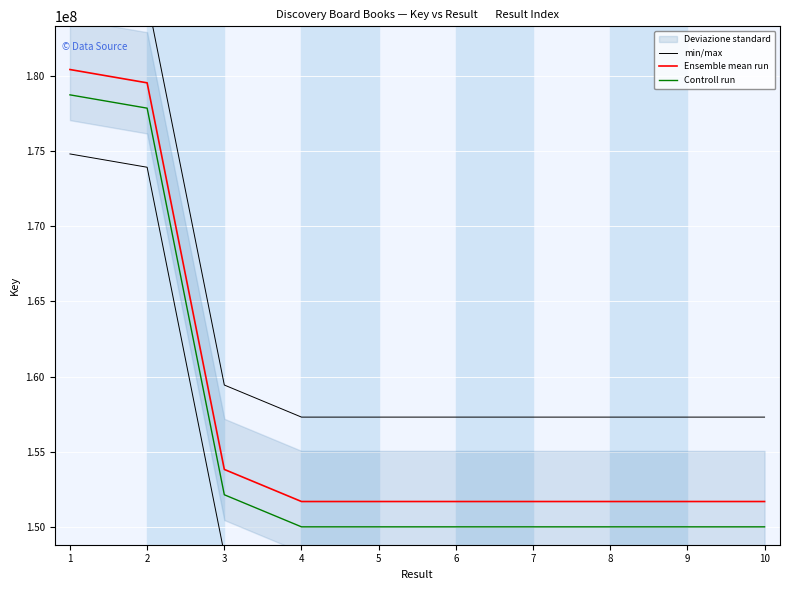

At which label is Ensemble mean run closest to 166058262?

3